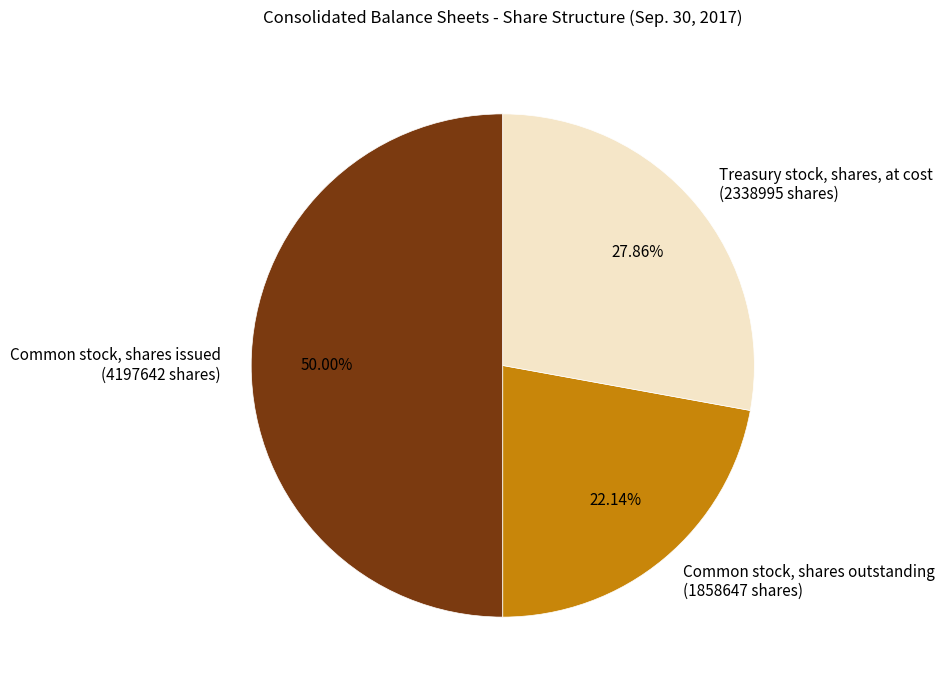

To the nearest percent, what is the difference between the largest and smallest slice percentages?

28%